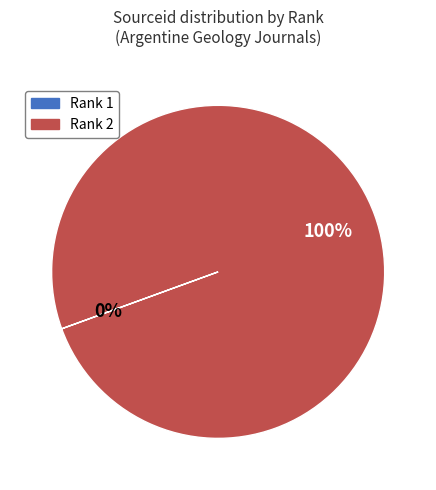

Is there any slice that represents more than half of the pie?

Yes